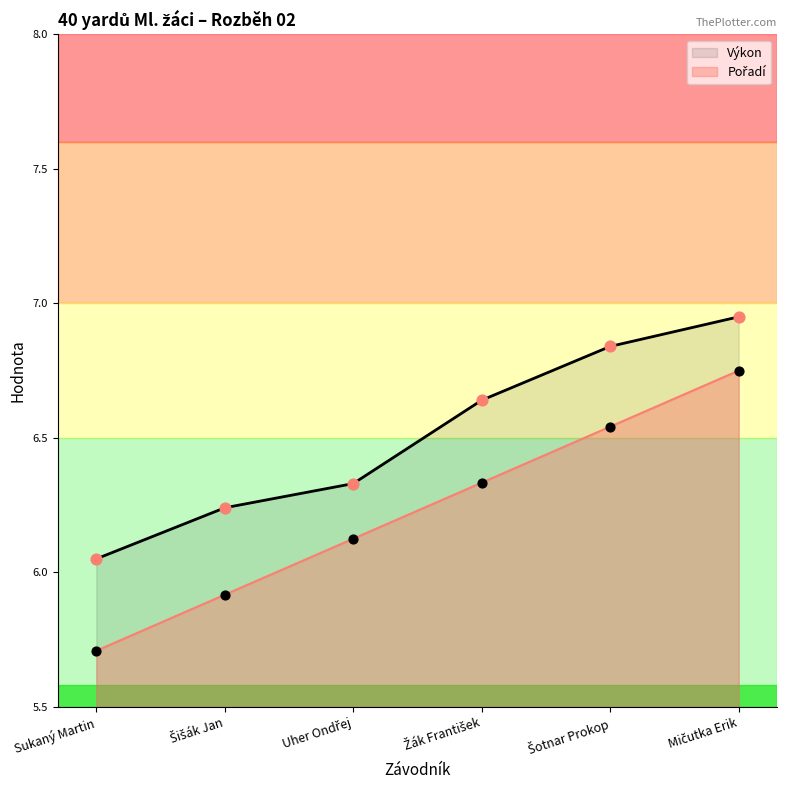

At which category is the sum across all series the highest?

Mičutka Erik